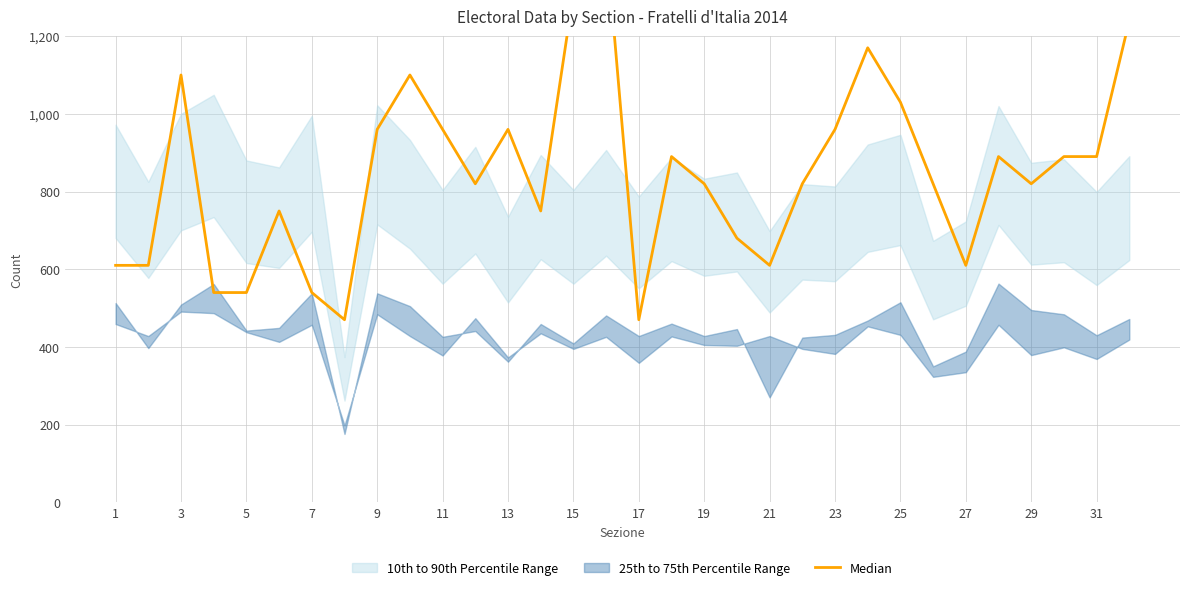

How many points are higher than both their immediate neighbors (excluding endpoints)?

8